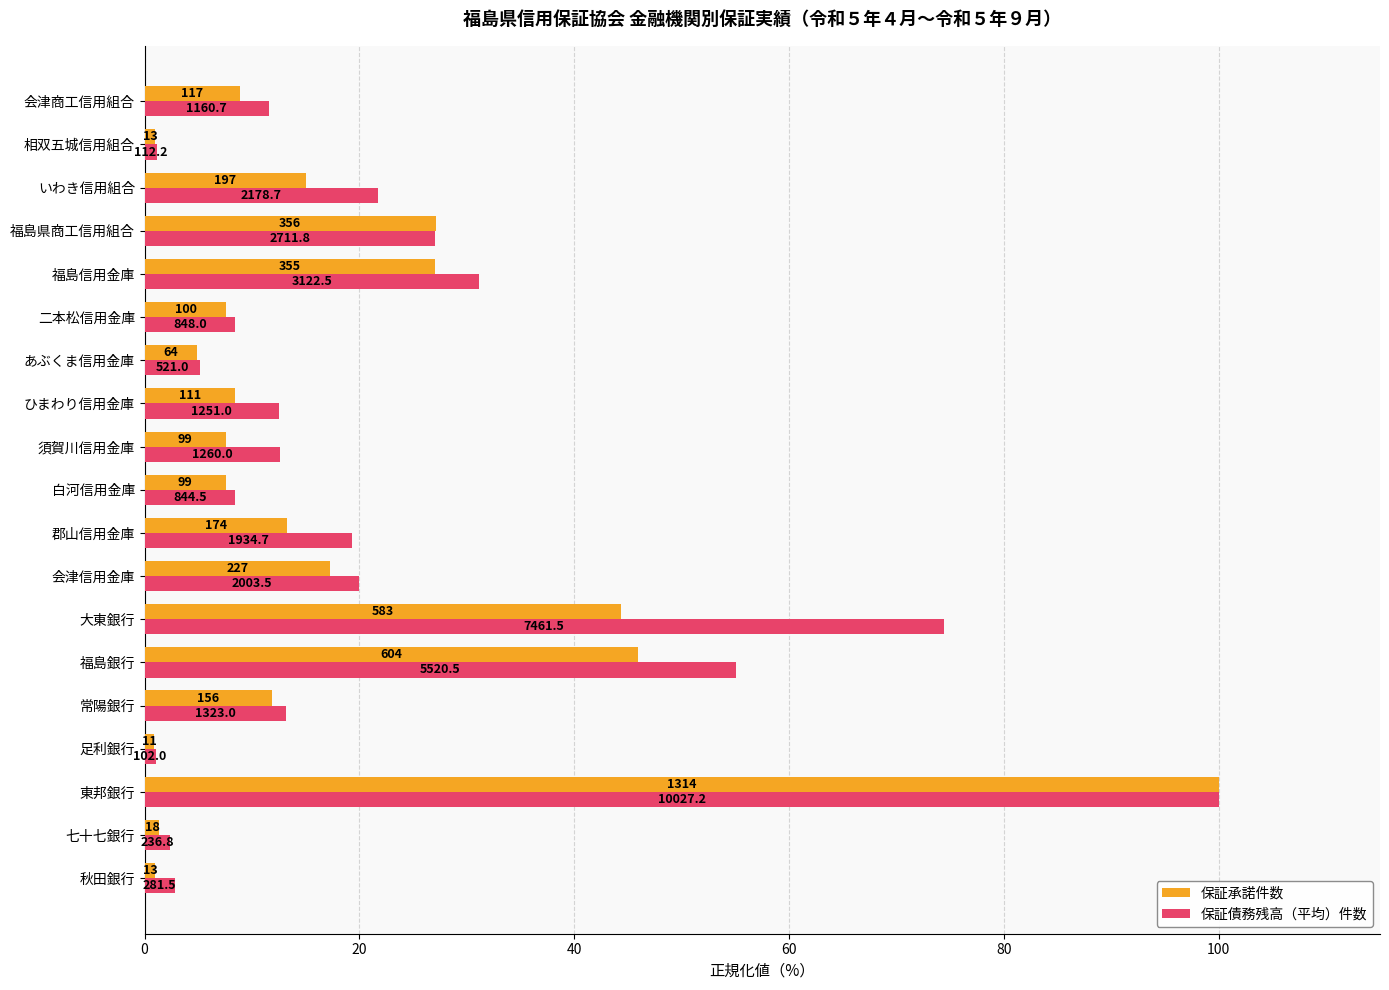

What are all the series names shown in the legend?

保証承諾件数, 保証債務残高（平均）件数